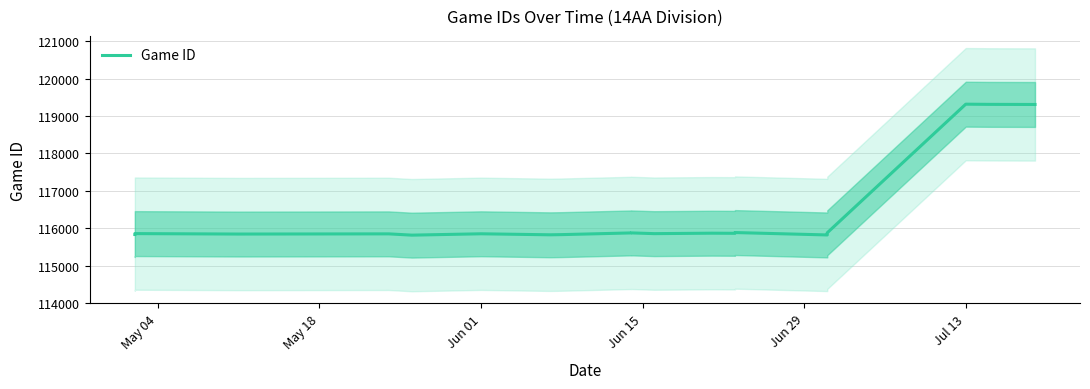

Reading left to right, transcribe all the data shown in this chart.

115831	115855	115843	115848	115814	115850	115823	115828	115873	115874	115854	115866	115863	115883	115819	115877	119314	119309	119306